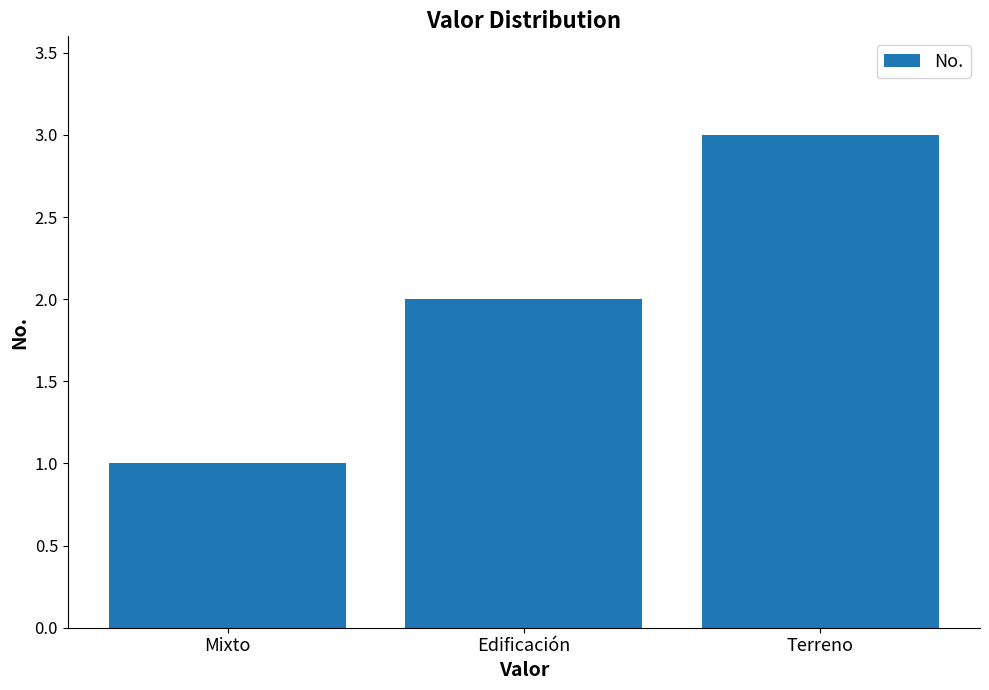

What is the sum of all values?

6